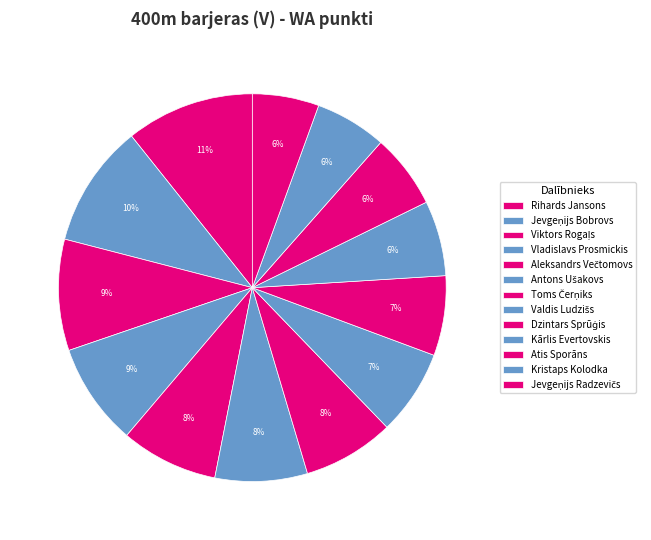

What is the change in value from Jevgeņijs Bobrovs to Kārlis Evertovskis?

-294